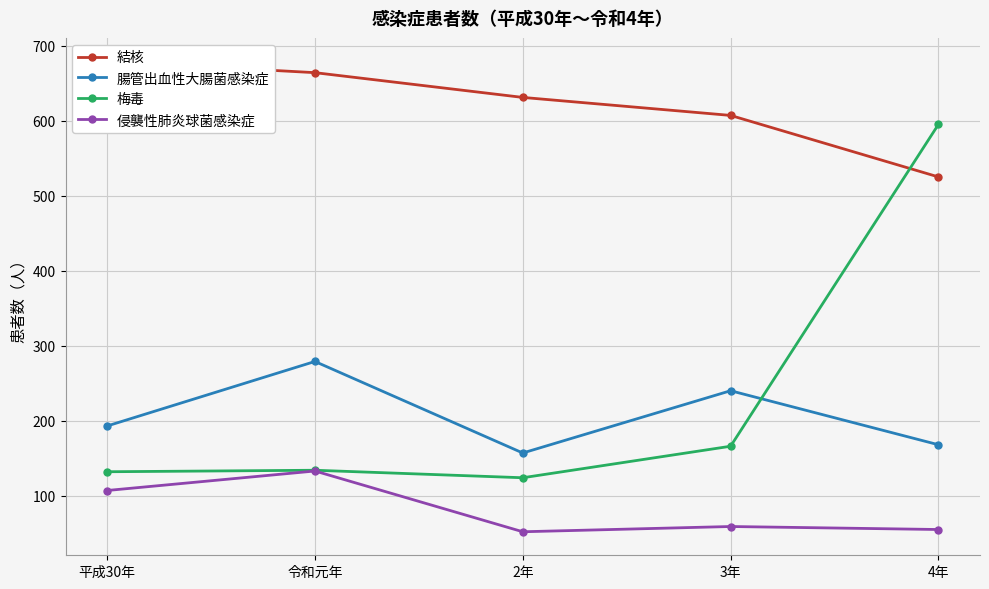

Reading right to left, transcribe all the data shown in this chart.

結核: 4年=525	3年=607	2年=631	令和元年=664	平成30年=679
腸管出血性大腸菌感染症: 4年=168	3年=240	2年=157	令和元年=279	平成30年=193
梅毒: 4年=595	3年=166	2年=124	令和元年=134	平成30年=132
侵襲性肺炎球菌感染症: 4年=55	3年=59	2年=52	令和元年=133	平成30年=107